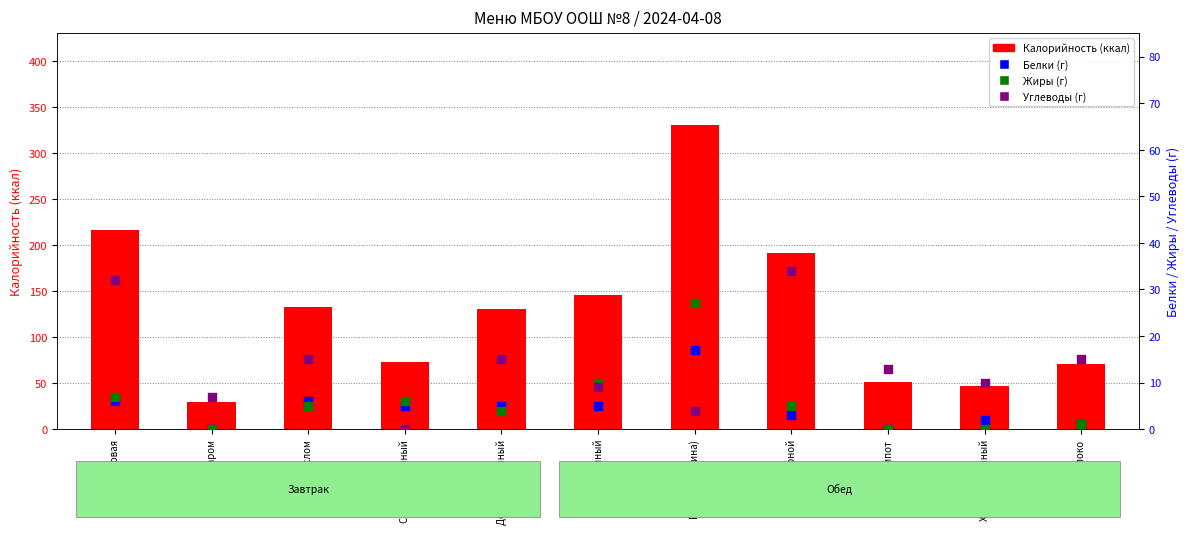

What are all the series names shown in the legend?

Калорийность, Белки, Жиры, Углеводы